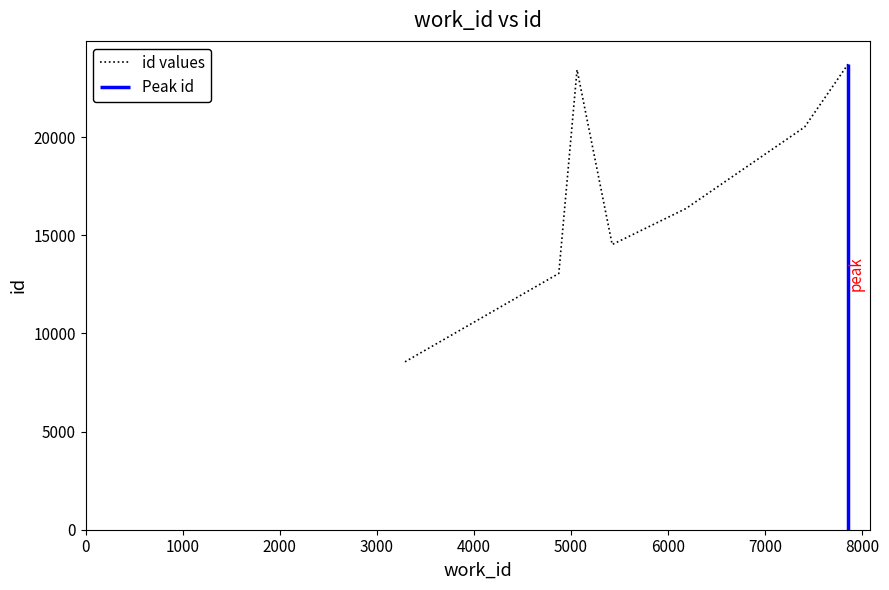

What is the minimum value for id values?

8555